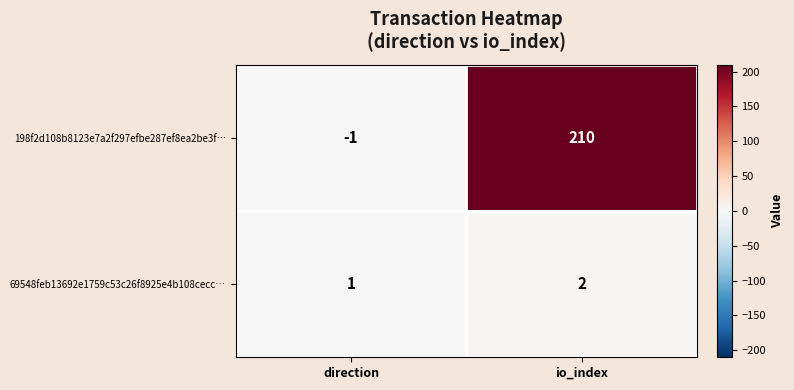

Which series has the largest total across all categories?

198f2d108b8123e7a2f297efbe287ef8ea2be3f…